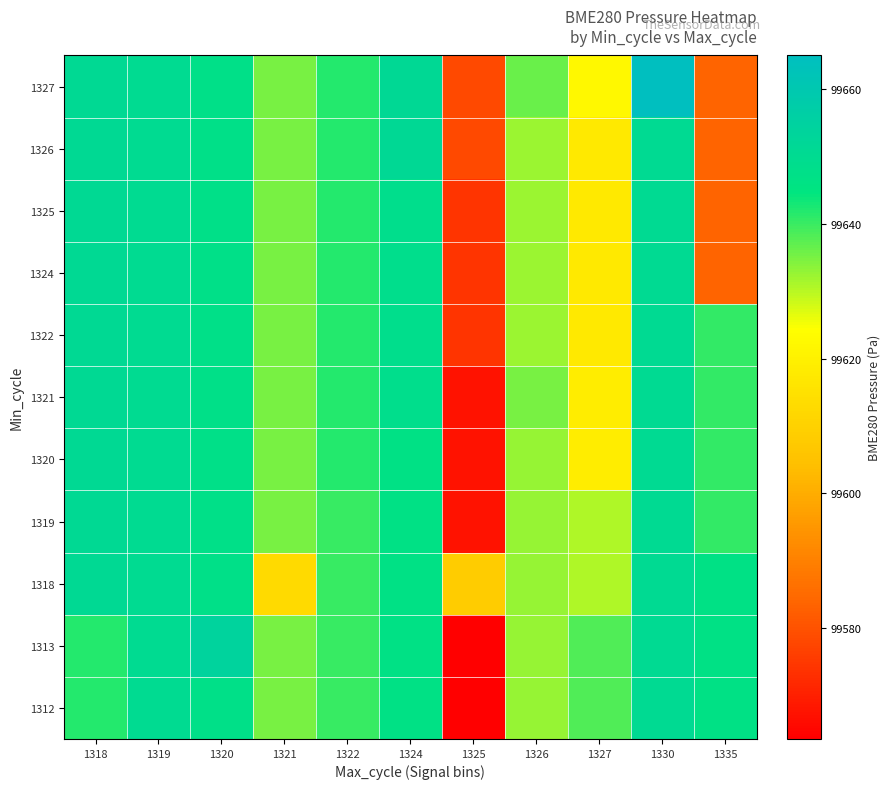

Reading left to right, extract all data points from this chart.

1312: 1318=99641.8	1319=99650.1	1320=99647.6	1321=99635.0	1322=99640.1	1324=99646.8	1325=99563.6	1326=99632.8	1327=99638.4	1330=99650.6	1335=99646.8
1313: 1318=99641.8	1319=99650.1	1320=99654.2	1321=99635.0	1322=99640.1	1324=99646.8	1325=99563.6	1326=99632.8	1327=99638.4	1330=99650.6	1335=99646.8
1318: 1318=99650.9	1319=99650.1	1320=99647.6	1321=99613.1	1322=99640.1	1324=99646.8	1325=99608.5	1326=99632.8	1327=99630.9	1330=99650.6	1335=99646.8
1319: 1318=99650.9	1319=99650.1	1320=99647.6	1321=99635.0	1322=99640.1	1324=99646.8	1325=99567.4	1326=99632.8	1327=99630.9	1330=99650.6	1335=99640.7
1320: 1318=99650.9	1319=99650.1	1320=99647.6	1321=99635.0	1322=99641.8	1324=99646.8	1325=99567.4	1326=99632.8	1327=99618.8	1330=99650.6	1335=99640.7
1321: 1318=99650.9	1319=99650.1	1320=99647.6	1321=99635.0	1322=99641.8	1324=99648.4	1325=99567.4	1326=99635.0	1327=99618.8	1330=99650.6	1335=99640.7
1322: 1318=99650.9	1319=99650.1	1320=99647.6	1321=99635.0	1322=99641.8	1324=99648.4	1325=99574.2	1326=99632.2	1327=99617.5	1330=99650.6	1335=99640.7
1324: 1318=99650.9	1319=99650.1	1320=99647.6	1321=99635.0	1322=99641.8	1324=99648.4	1325=99574.2	1326=99632.2	1327=99617.5	1330=99650.6	1335=99583.6
1325: 1318=99650.9	1319=99650.1	1320=99647.6	1321=99635.0	1322=99641.8	1324=99648.4	1325=99574.2	1326=99632.2	1327=99617.5	1330=99650.6	1335=99583.6
1326: 1318=99650.9	1319=99650.1	1320=99647.6	1321=99635.0	1322=99641.8	1324=99651.2	1325=99578.4	1326=99632.2	1327=99617.5	1330=99650.6	1335=99583.6
1327: 1318=99650.9	1319=99650.1	1320=99647.6	1321=99635.0	1322=99641.8	1324=99651.2	1325=99578.4	1326=99636.4	1327=99622.5	1330=99665.0	1335=99583.6